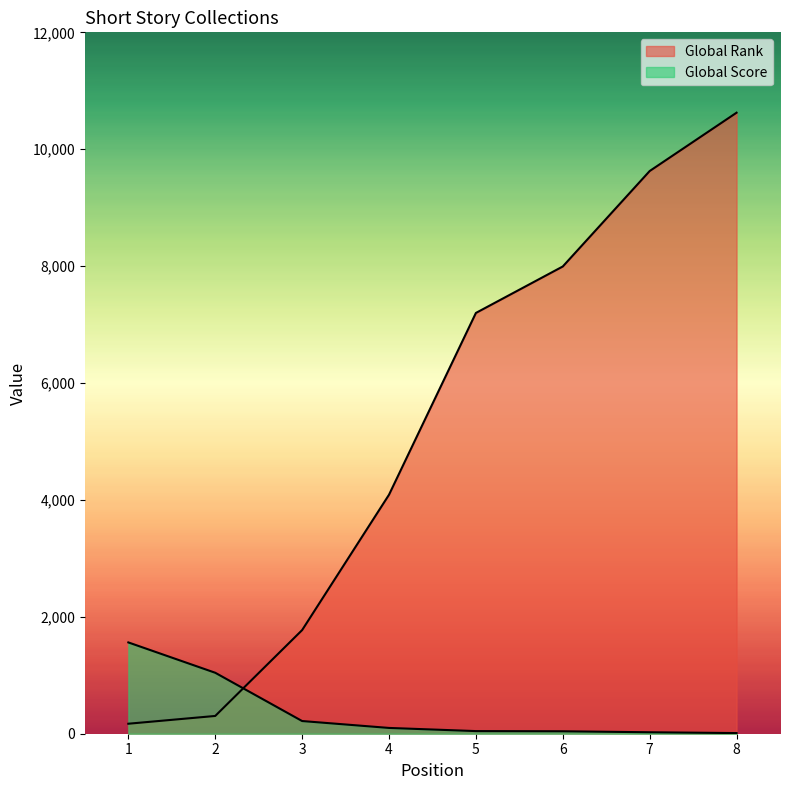

What is the sum of all Global Score values?

3044